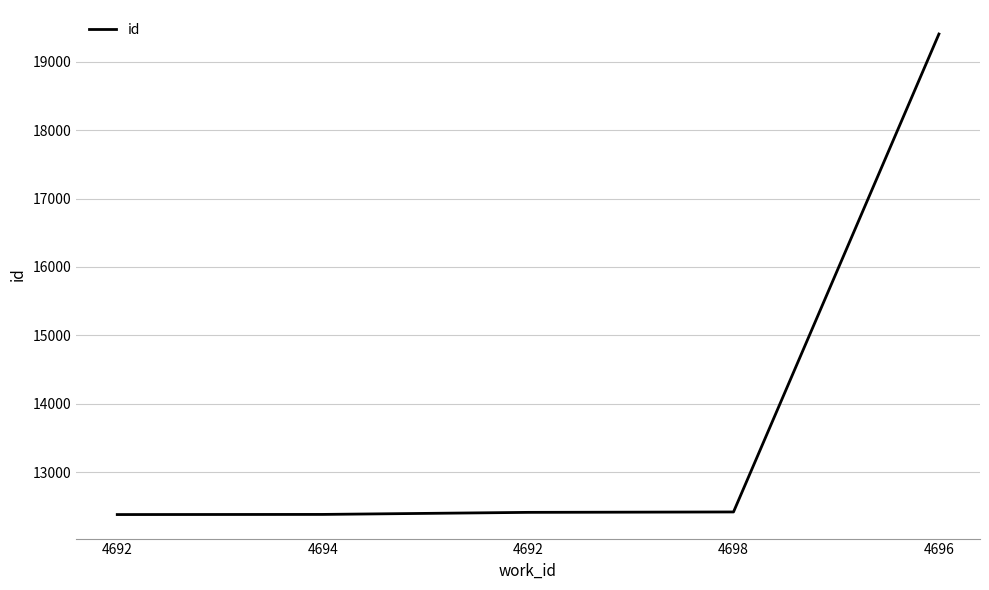

What is the value of the 5th point from the left?

19404